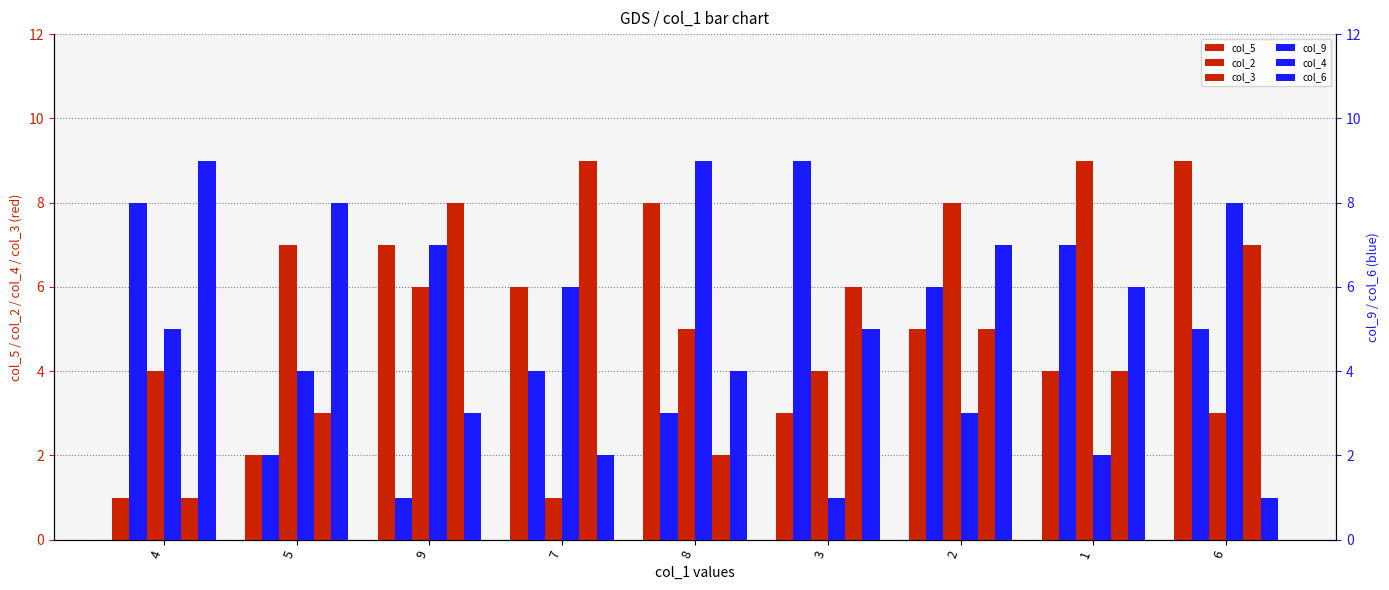

Is the value of col_6 at 6 greater than the value of col_4 at 6?

No